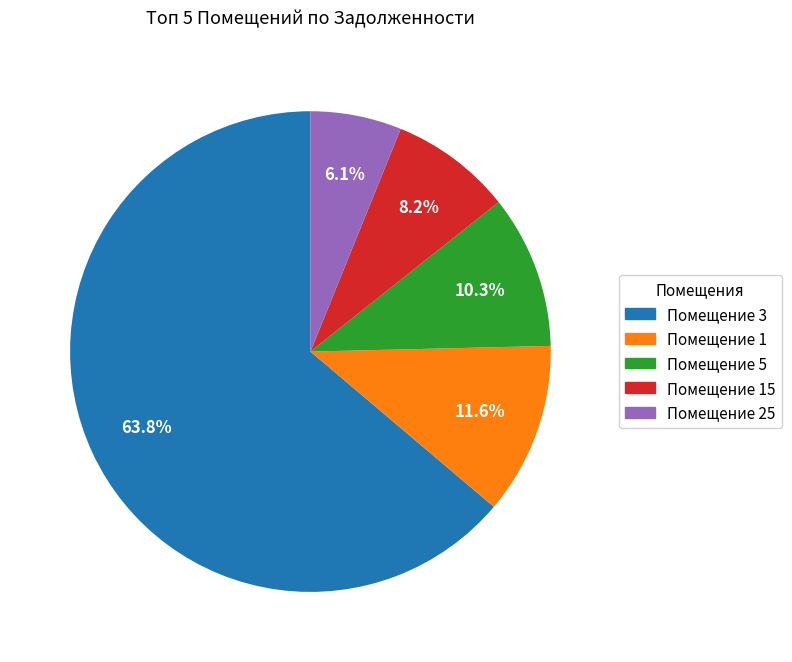

Is there a majority slice in this chart?

Yes